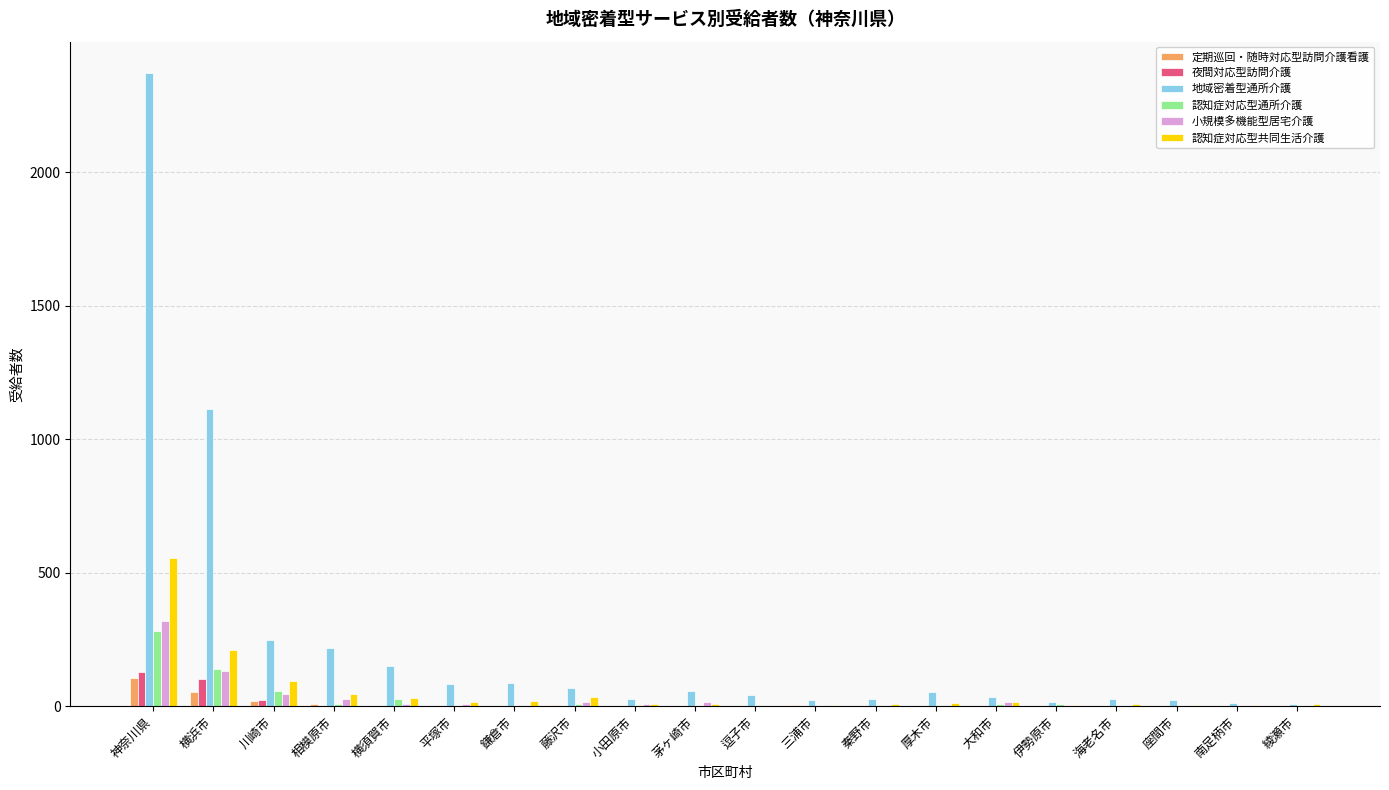

The value of 小規模多機能型居宅介護 at 海老名市 is 1. True or false?

True